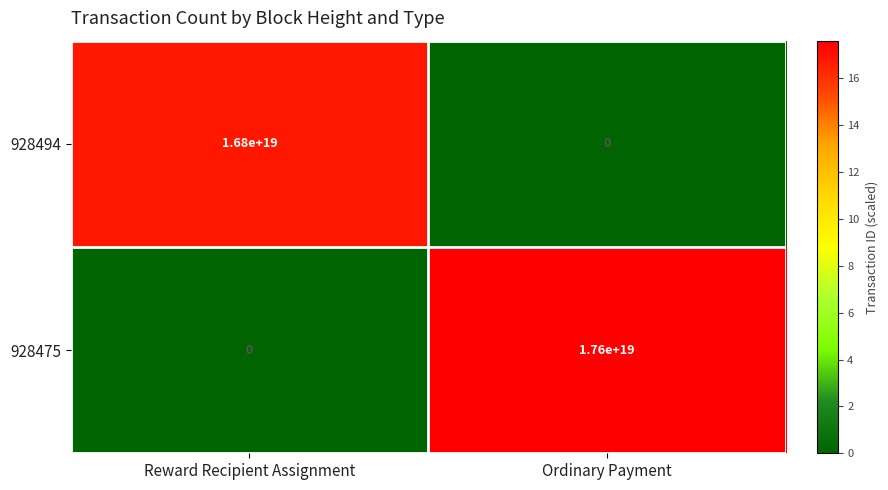

At which label is 928494 closest to 8400000000000000000?

Reward Recipient Assignment